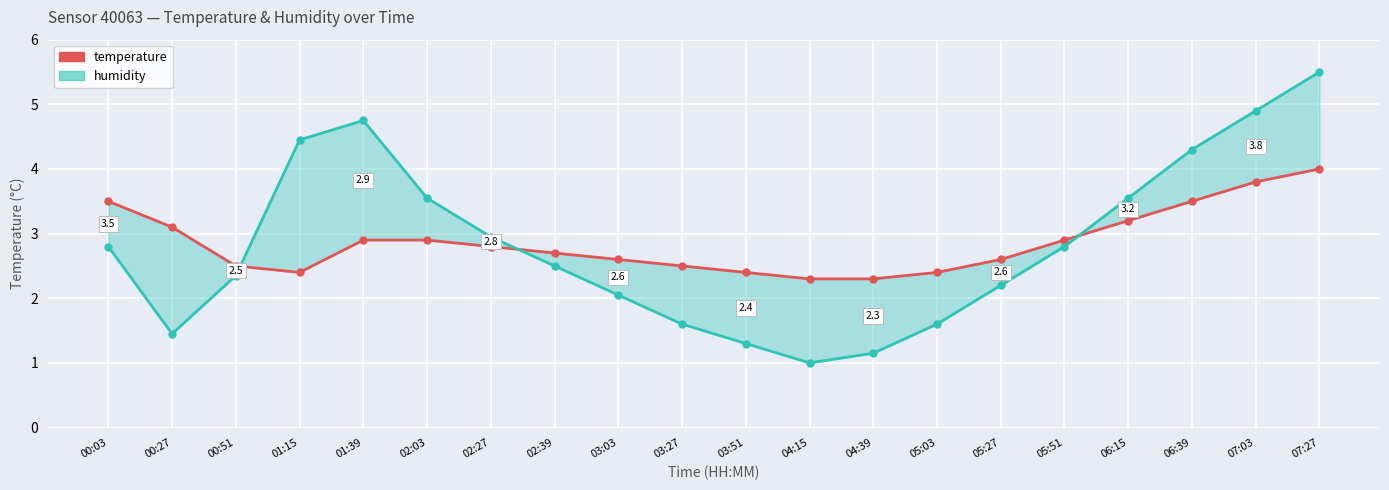

True or false: temperature and humidity cross at least once.

True